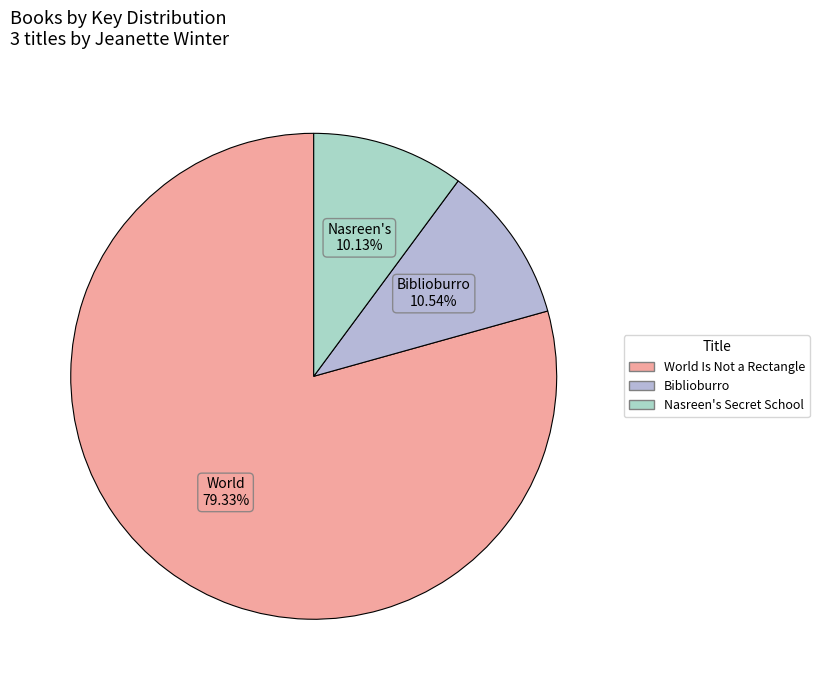

Which has a higher value, World Is Not a Rectangle or Biblioburro?

World Is Not a Rectangle